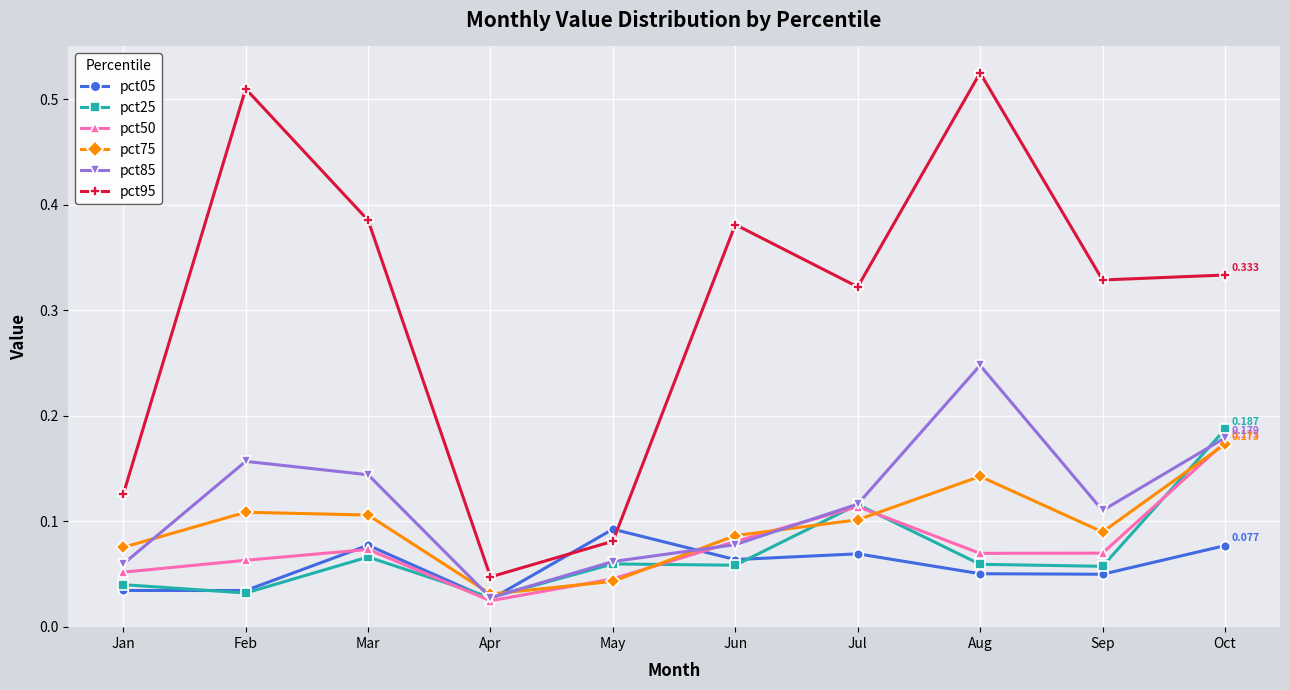

True or false: pct95 and pct75 cross at least once.

False